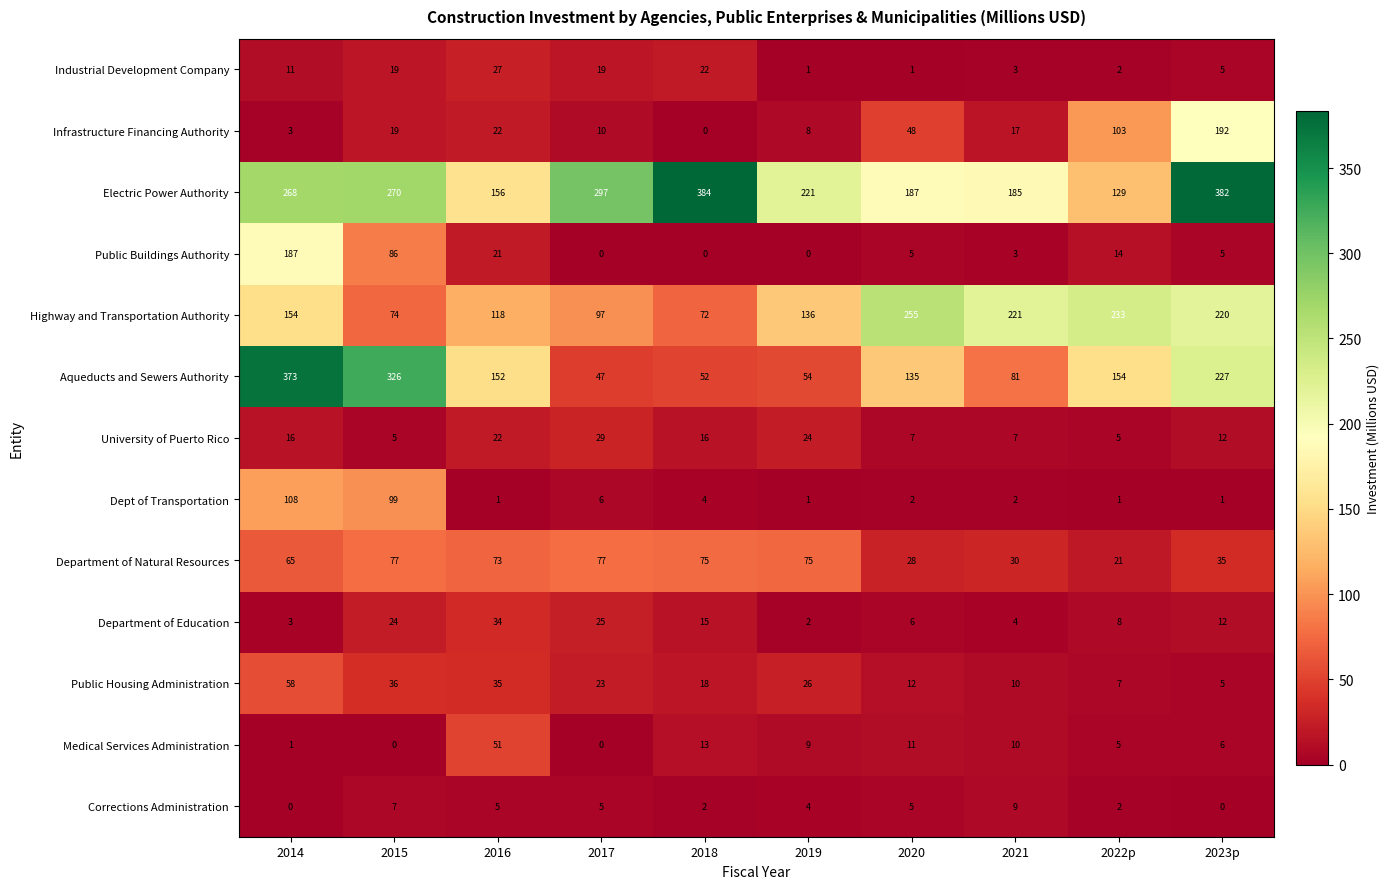

At which label does Department of Natural Resources first exceed 73?

2015